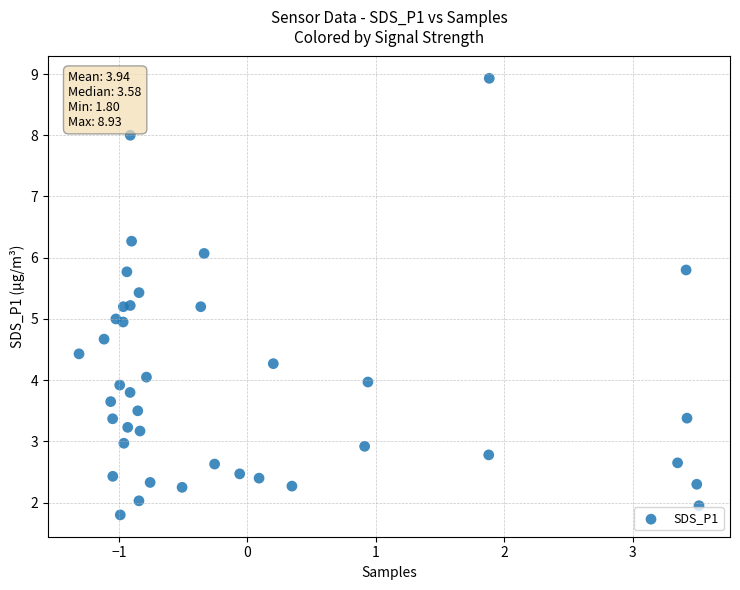

What is the range of Y values (max minus min)?

7.1